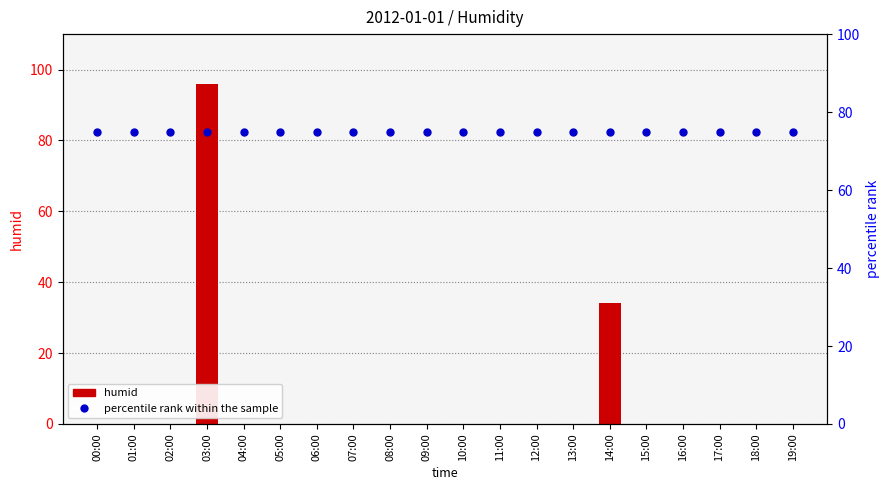

What is the label of the 8th bar from the right?

12:00